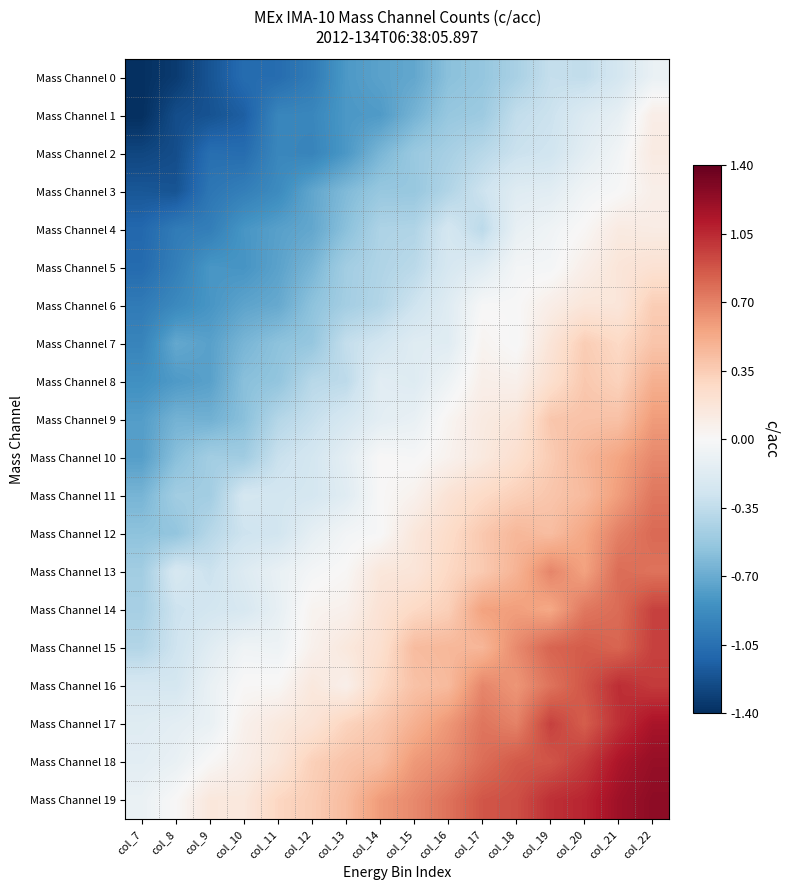

Reading left to right, extract all data points from this chart.

Mass Channel 0: col_7=-1.4	col_8=-1.3	col_9=-1.2	col_10=-1.1	col_11=-1.1	col_12=-1.0	col_13=-0.8	col_14=-0.8	col_15=-0.7	col_16=-0.6	col_17=-0.5	col_18=-0.5	col_19=-0.3	col_20=-0.3	col_21=-0.2	col_22=-0.1
Mass Channel 1: col_7=-1.4	col_8=-1.2	col_9=-1.2	col_10=-1.2	col_11=-0.9	col_12=-0.9	col_13=-0.8	col_14=-0.8	col_15=-0.7	col_16=-0.5	col_17=-0.5	col_18=-0.3	col_19=-0.3	col_20=-0.2	col_21=-0.1	col_22=0.1
Mass Channel 2: col_7=-1.3	col_8=-1.2	col_9=-1.1	col_10=-1.1	col_11=-0.9	col_12=-0.9	col_13=-0.8	col_14=-0.6	col_15=-0.5	col_16=-0.5	col_17=-0.4	col_18=-0.3	col_19=-0.3	col_20=-0.1	col_21=-0.0	col_22=0.1
Mass Channel 3: col_7=-1.2	col_8=-1.2	col_9=-1.0	col_10=-1.0	col_11=-0.9	col_12=-0.7	col_13=-0.6	col_14=-0.5	col_15=-0.5	col_16=-0.4	col_17=-0.3	col_18=-0.2	col_19=-0.2	col_20=-0.0	col_21=-0.0	col_22=0.1
Mass Channel 4: col_7=-1.1	col_8=-1.0	col_9=-1.0	col_10=-0.8	col_11=-0.8	col_12=-0.7	col_13=-0.6	col_14=-0.4	col_15=-0.4	col_16=-0.3	col_17=-0.4	col_18=-0.1	col_19=-0.1	col_20=0.0	col_21=0.1	col_22=0.1
Mass Channel 5: col_7=-1.1	col_8=-1.0	col_9=-0.8	col_10=-0.8	col_11=-0.8	col_12=-0.6	col_13=-0.5	col_14=-0.4	col_15=-0.4	col_16=-0.2	col_17=-0.2	col_18=-0.0	col_19=-0.0	col_20=0.1	col_21=0.2	col_22=0.2
Mass Channel 6: col_7=-1.0	col_8=-0.9	col_9=-0.8	col_10=-0.7	col_11=-0.7	col_12=-0.6	col_13=-0.5	col_14=-0.4	col_15=-0.3	col_16=-0.2	col_17=-0.0	col_18=-0.0	col_19=0.1	col_20=0.2	col_21=0.2	col_22=0.3
Mass Channel 7: col_7=-0.9	col_8=-0.7	col_9=-0.8	col_10=-0.6	col_11=-0.6	col_12=-0.5	col_13=-0.3	col_14=-0.3	col_15=-0.2	col_16=-0.2	col_17=0.0	col_18=-0.0	col_19=0.2	col_20=0.3	col_21=0.3	col_22=0.4
Mass Channel 8: col_7=-0.9	col_8=-0.8	col_9=-0.8	col_10=-0.6	col_11=-0.6	col_12=-0.4	col_13=-0.4	col_14=-0.2	col_15=-0.2	col_16=-0.1	col_17=0.1	col_18=0.1	col_19=0.2	col_20=0.4	col_21=0.3	col_22=0.5
Mass Channel 9: col_7=-0.8	col_8=-0.7	col_9=-0.7	col_10=-0.6	col_11=-0.4	col_12=-0.3	col_13=-0.2	col_14=-0.1	col_15=-0.1	col_16=0.0	col_17=0.1	col_18=0.2	col_19=0.4	col_20=0.4	col_21=0.4	col_22=0.6
Mass Channel 10: col_7=-0.8	col_8=-0.6	col_9=-0.5	col_10=-0.5	col_11=-0.3	col_12=-0.2	col_13=-0.1	col_14=0.0	col_15=-0.0	col_16=0.1	col_17=0.1	col_18=0.2	col_19=0.4	col_20=0.5	col_21=0.6	col_22=0.7
Mass Channel 11: col_7=-0.6	col_8=-0.5	col_9=-0.5	col_10=-0.2	col_11=-0.3	col_12=-0.2	col_13=-0.2	col_14=0.0	col_15=0.1	col_16=0.2	col_17=0.3	col_18=0.3	col_19=0.4	col_20=0.4	col_21=0.6	col_22=0.7
Mass Channel 12: col_7=-0.6	col_8=-0.6	col_9=-0.4	col_10=-0.3	col_11=-0.3	col_12=-0.1	col_13=-0.0	col_14=-0.0	col_15=0.2	col_16=0.3	col_17=0.4	col_18=0.5	col_19=0.4	col_20=0.5	col_21=0.7	col_22=0.8
Mass Channel 13: col_7=-0.5	col_8=-0.2	col_9=-0.3	col_10=-0.2	col_11=-0.1	col_12=-0.0	col_13=0.0	col_14=0.2	col_15=0.2	col_16=0.3	col_17=0.4	col_18=0.5	col_19=0.7	col_20=0.6	col_21=0.8	col_22=0.8
Mass Channel 14: col_7=-0.5	col_8=-0.3	col_9=-0.3	col_10=-0.2	col_11=-0.1	col_12=0.0	col_13=0.1	col_14=0.2	col_15=0.3	col_16=0.3	col_17=0.6	col_18=0.6	col_19=0.5	col_20=0.7	col_21=0.8	col_22=1.0
Mass Channel 15: col_7=-0.4	col_8=-0.3	col_9=-0.2	col_10=-0.1	col_11=-0.1	col_12=0.1	col_13=0.1	col_14=0.2	col_15=0.4	col_16=0.5	col_17=0.5	col_18=0.7	col_19=0.8	col_20=0.9	col_21=0.8	col_22=1.0
Mass Channel 16: col_7=-0.2	col_8=-0.2	col_9=-0.1	col_10=0.0	col_11=0.0	col_12=0.1	col_13=0.1	col_14=0.3	col_15=0.4	col_16=0.4	col_17=0.7	col_18=0.6	col_19=0.8	col_20=0.9	col_21=1.0	col_22=1.0
Mass Channel 17: col_7=-0.2	col_8=-0.1	col_9=-0.1	col_10=0.1	col_11=0.1	col_12=0.2	col_13=0.3	col_14=0.4	col_15=0.5	col_16=0.6	col_17=0.7	col_18=0.7	col_19=1.0	col_20=0.8	col_21=1.0	col_22=1.1
Mass Channel 18: col_7=-0.1	col_8=-0.1	col_9=0.0	col_10=0.1	col_11=0.2	col_12=0.3	col_13=0.4	col_14=0.4	col_15=0.6	col_16=0.7	col_17=0.8	col_18=0.9	col_19=0.9	col_20=1.0	col_21=1.1	col_22=1.2
Mass Channel 19: col_7=-0.1	col_8=0.0	col_9=0.2	col_10=0.2	col_11=0.3	col_12=0.3	col_13=0.4	col_14=0.6	col_15=0.7	col_16=0.8	col_17=0.9	col_18=0.9	col_19=1.0	col_20=1.1	col_21=1.2	col_22=1.3